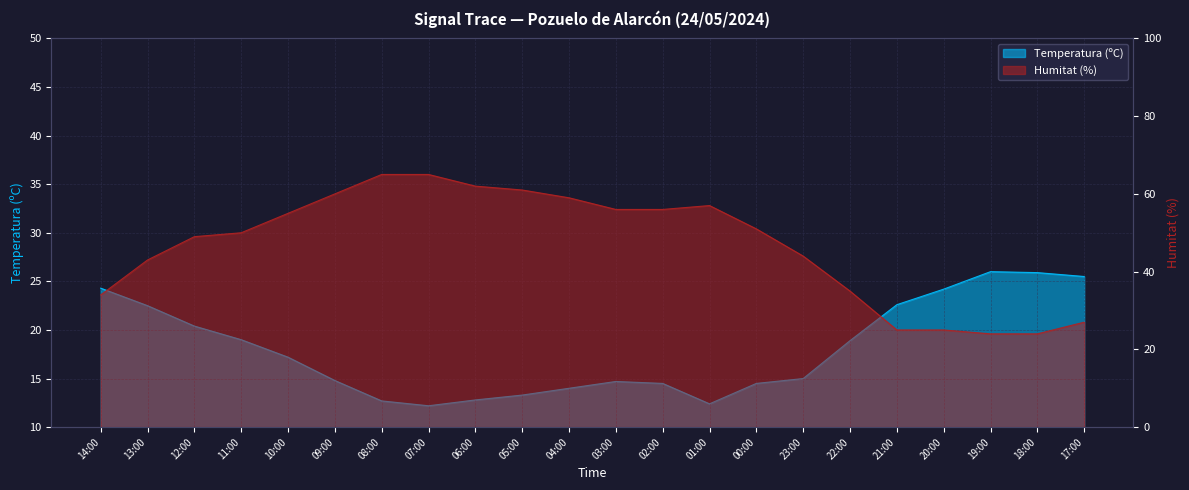

Which series ends up on top after the final intersection of Humitat (%) and Temperatura (ºC)?

Humitat (%)